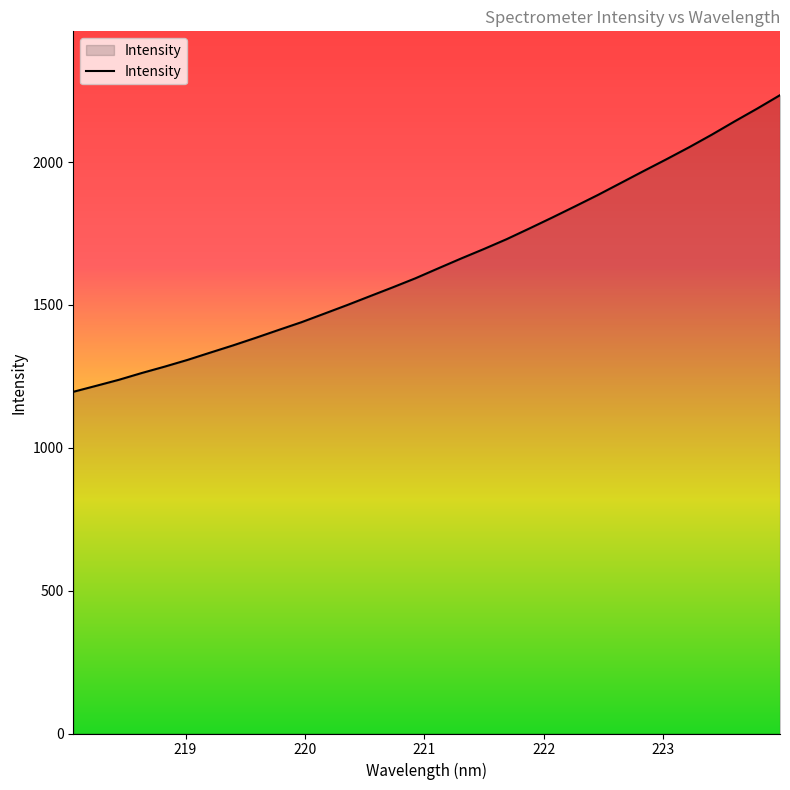

What is the difference between the second highest and second lowest values?

970.6